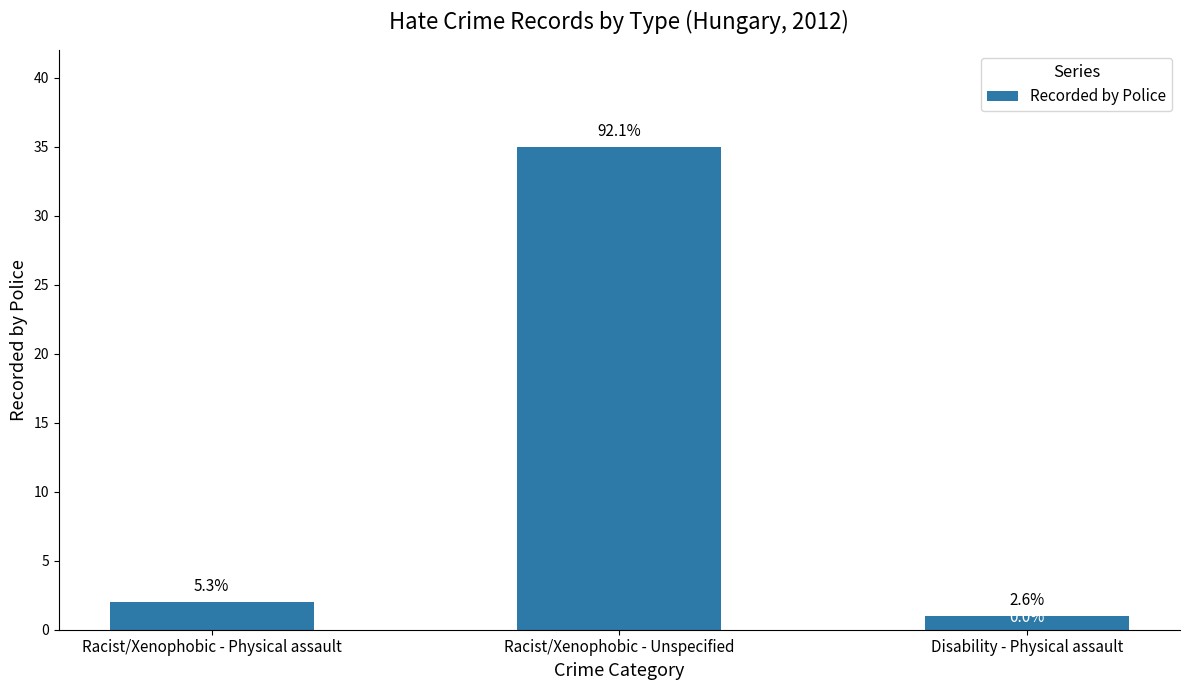

Rank the categories by value from lowest to highest.

Disability - Physical assault, Racist/Xenophobic - Physical assault, Racist/Xenophobic - Unspecified